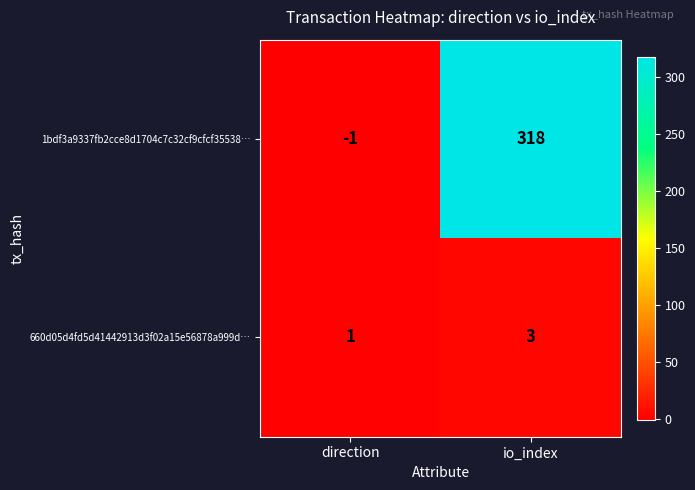

What is the difference between the maximum and minimum values in the 1bdf3a9337fb2cce8d1704c7c32cf9cfcf35538… series?

319